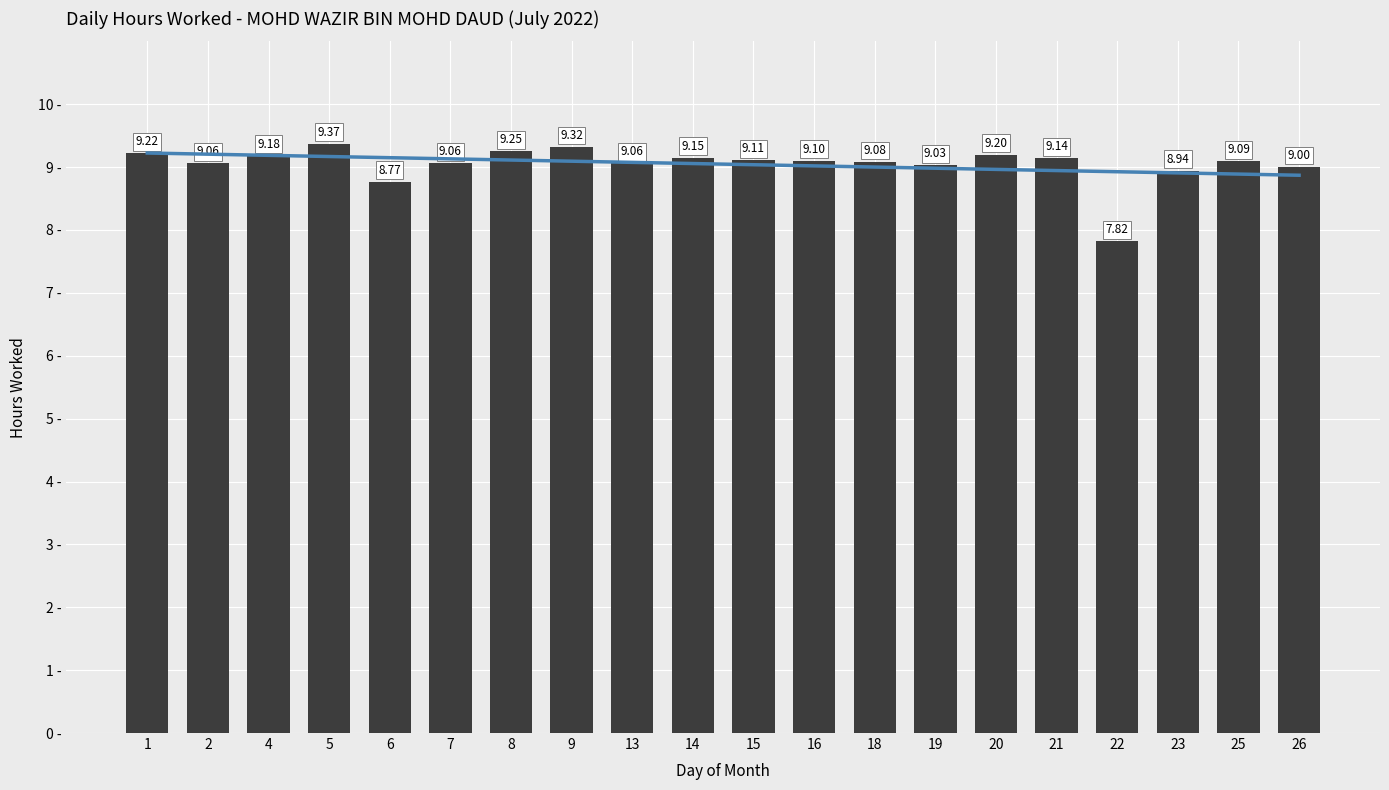

Is it true that the value at 4 is 9.2?

True